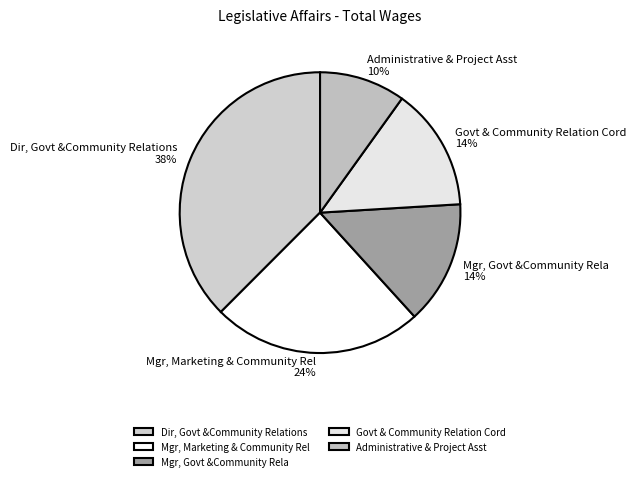

Which slice is the largest?

Dir, Govt &Community Relations